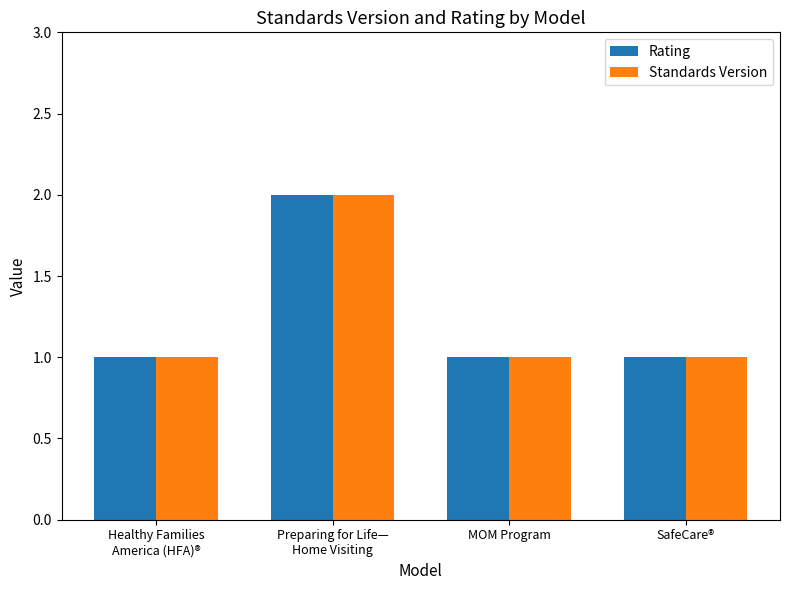

Does the chart contain any negative values?

No